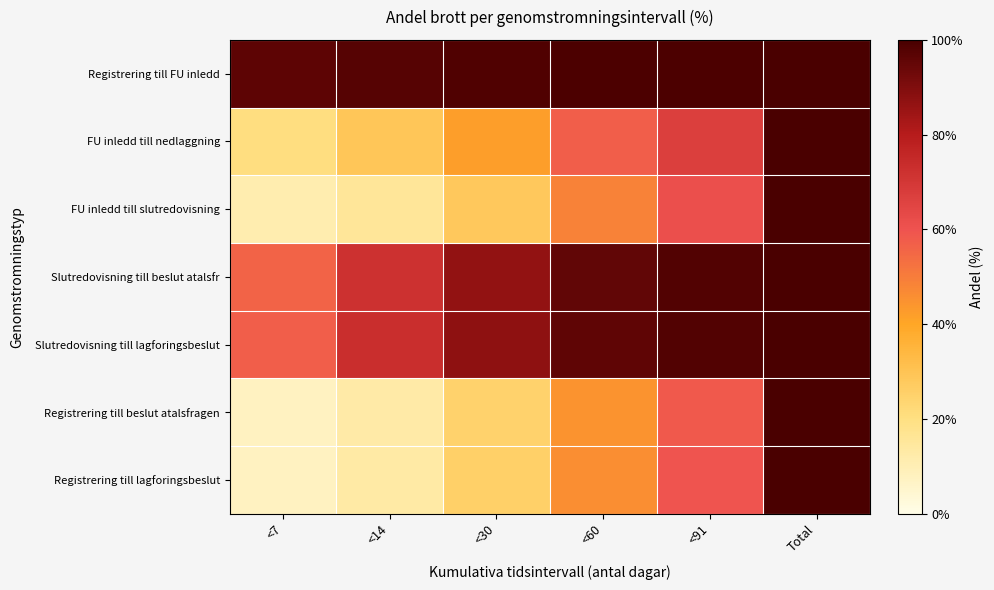

Reading left to right, extract all data points from this chart.

Registrering till FU inledd: <7=96.2	<14=97.6	<30=98.7	<60=99.4	<91=99.6	Total=100.0
FU inledd till nedlaggning: <7=20.5	<14=29.1	<30=42.2	<60=57.1	<91=67.1	Total=100.0
FU inledd till slutredovisning: <7=11.1	<14=15.6	<30=28.3	<60=48.5	<91=61.2	Total=100.0
Slutredovisning till beslut atalsfr: <7=56.1	<14=72.1	<30=86.6	<60=95.5	<91=98.2	Total=100.0
Slutredovisning till lagforingsbeslut: <7=57.3	<14=73.3	<30=87.4	<60=95.8	<91=98.4	Total=100.0
Registrering till beslut atalsfragen: <7=7.4	<14=12.7	<30=24.9	<60=44.6	<91=58.4	Total=100.0
Registrering till lagforingsbeslut: <7=7.8	<14=13.2	<30=25.7	<60=45.8	<91=59.6	Total=100.0